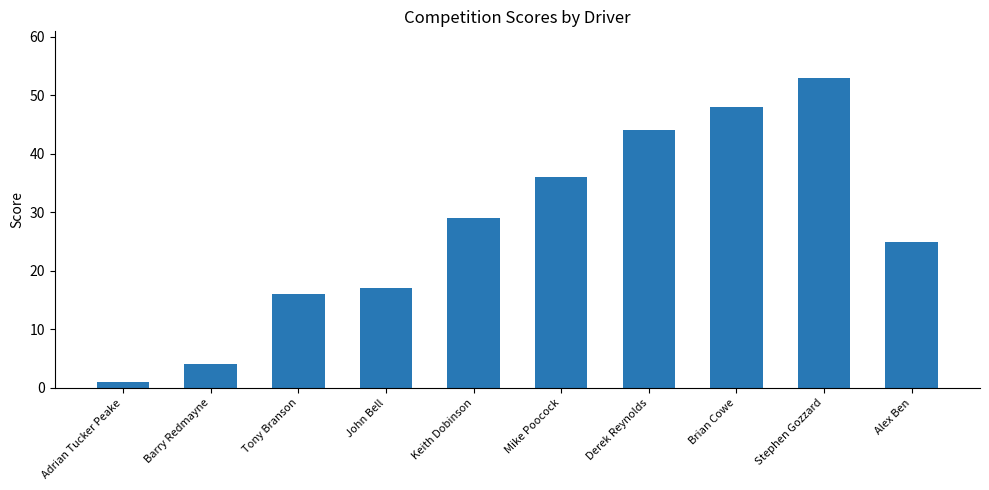

Which label corresponds to the largest value in the chart?

Stephen Gozzard